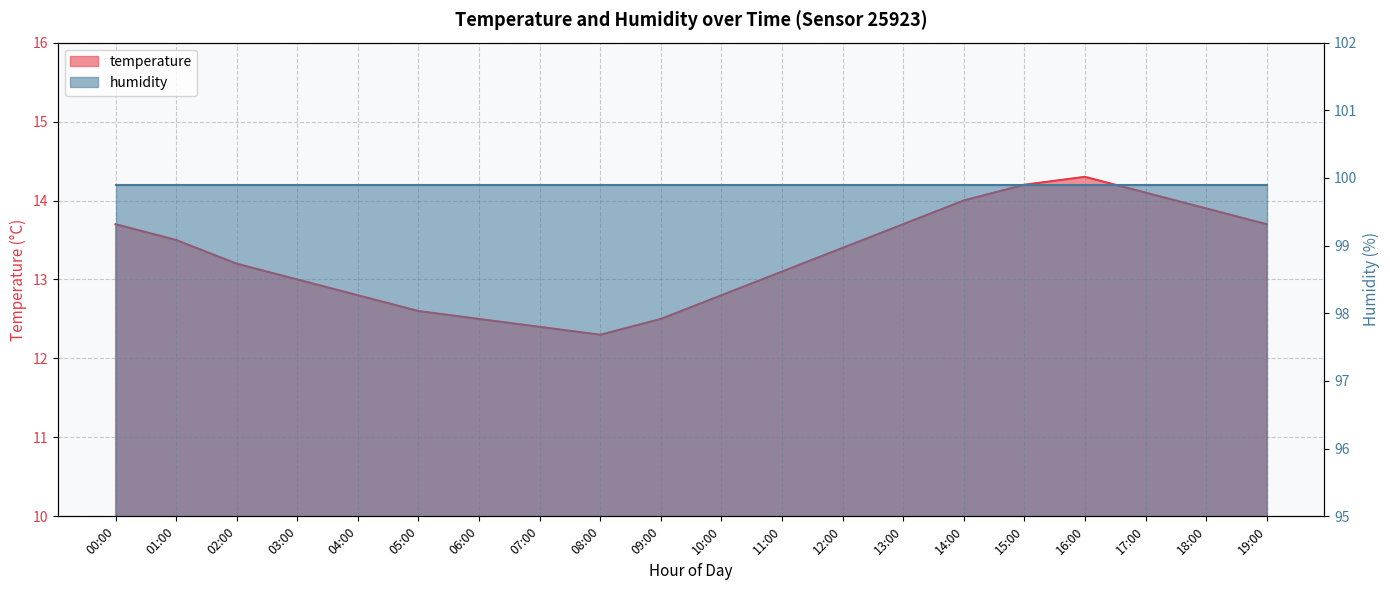

Reading left to right, transcribe all the data shown in this chart.

13.7	13.5	13.2	13.0	12.8	12.6	12.5	12.4	12.3	12.5	12.8	13.1	13.4	13.7	14.0	14.2	14.3	14.1	13.9	13.7